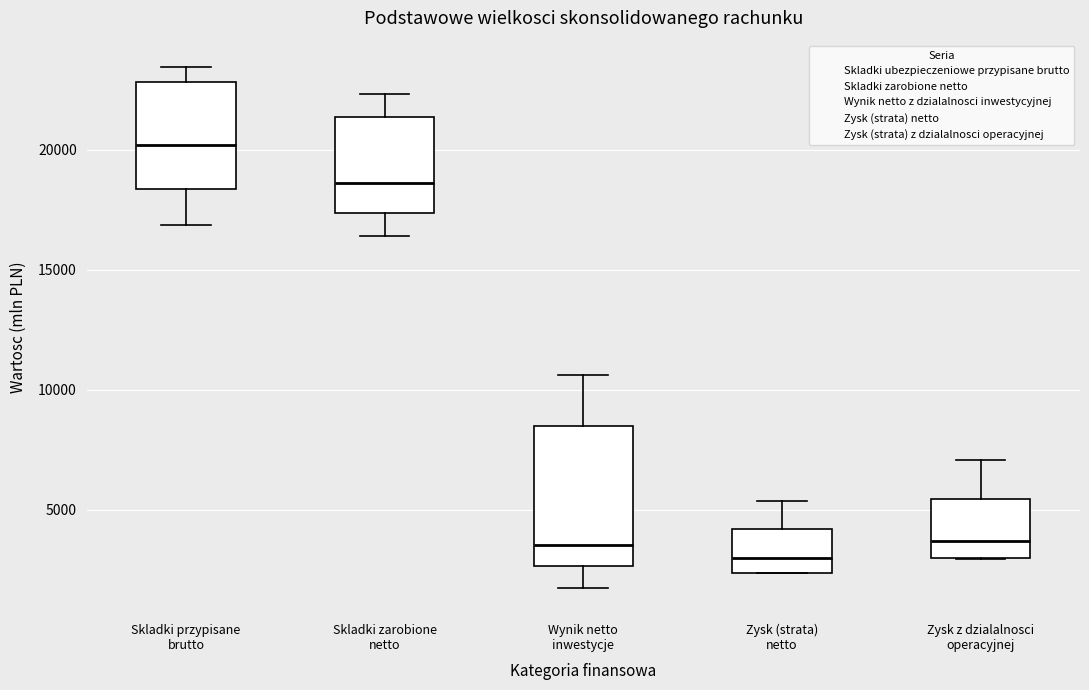

Where does the median line of the box for Skladki przypisane brutto sit on the y-axis? The values are not printed on the chart, so give them approximately, as read against the axis.

20000